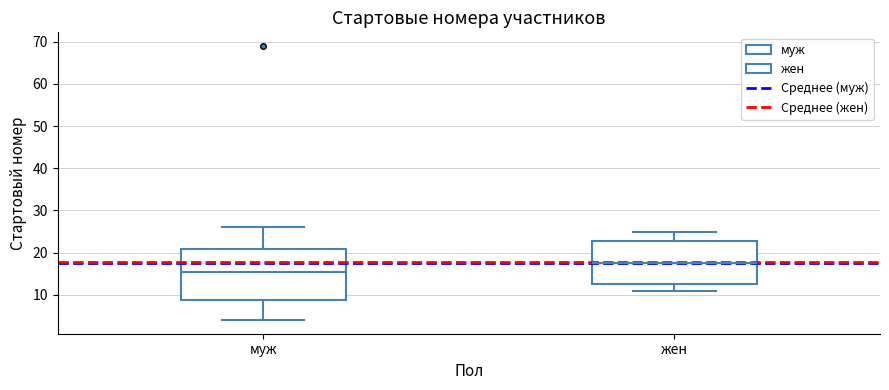

Which box's median line is the highest?

жен